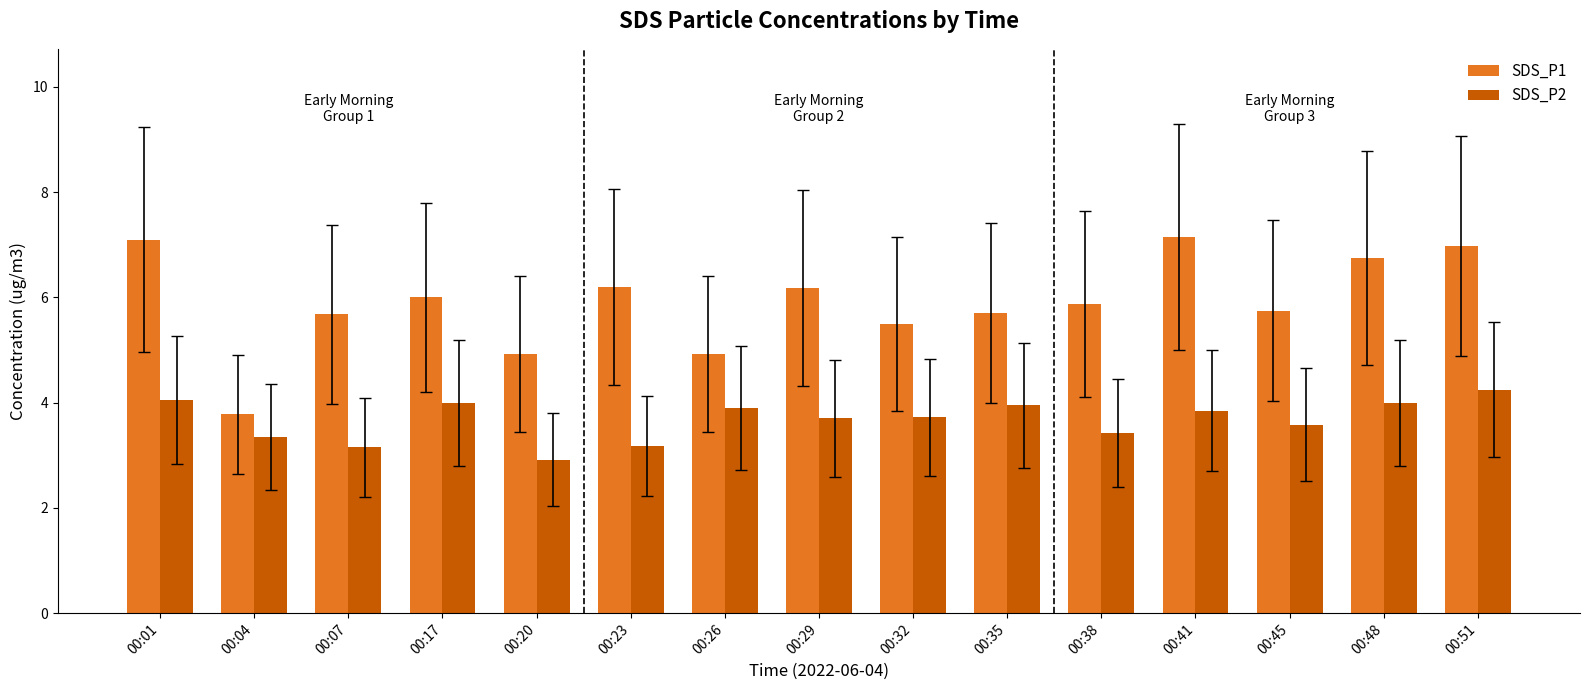

At which category does the chart reach its minimum across all series?

00:20